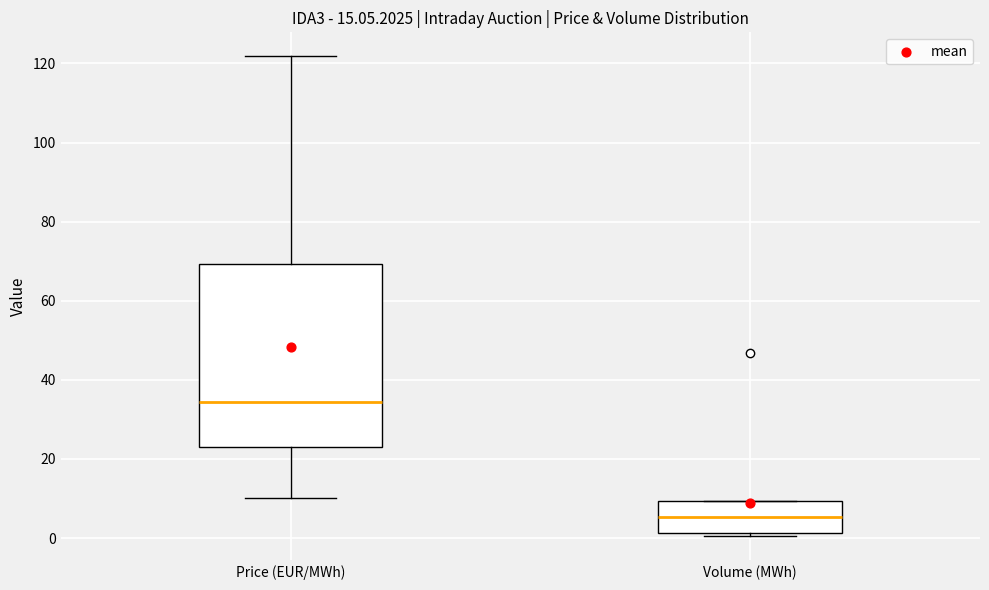

Which box has the lowest median line?

Volume (MWh)